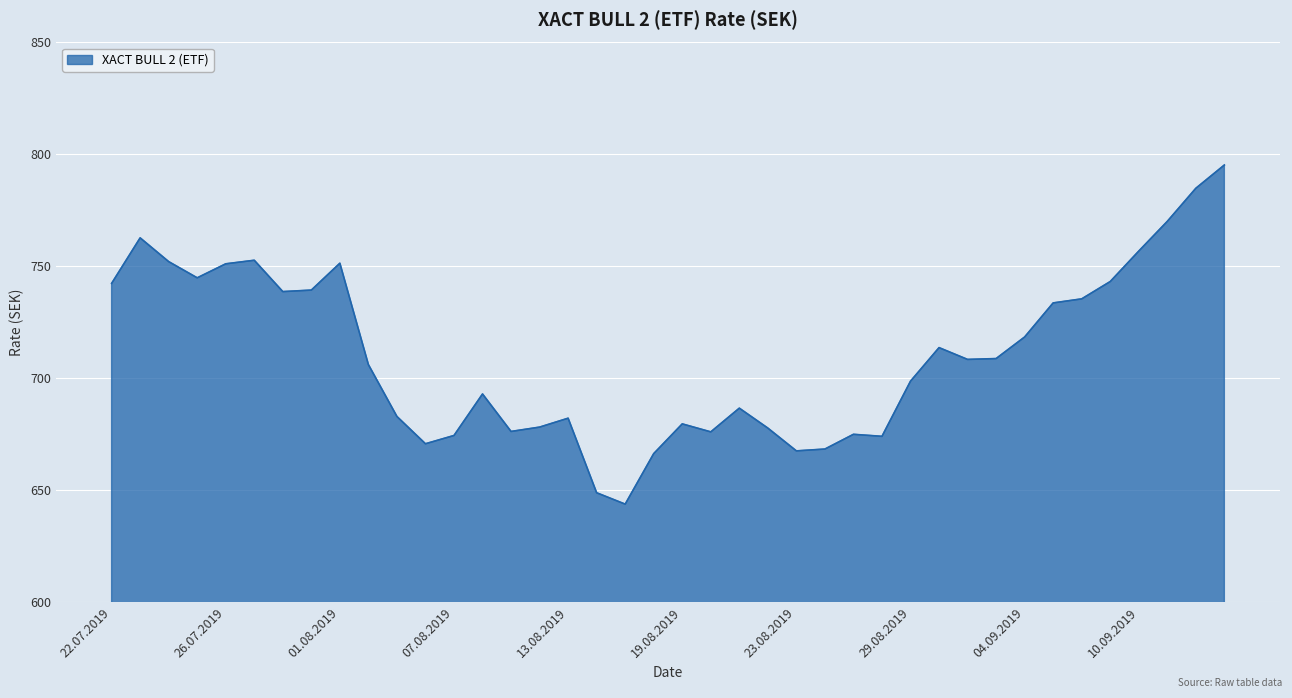

What is the difference between the maximum and minimum values?

151.5